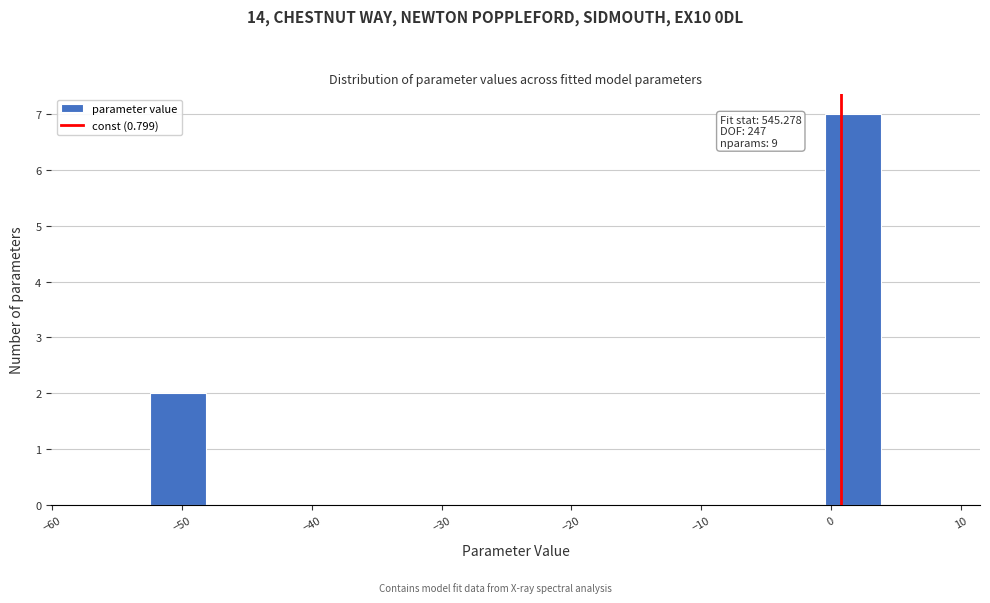

Over which range of the x-axis is the bar tallest?

0 to 4